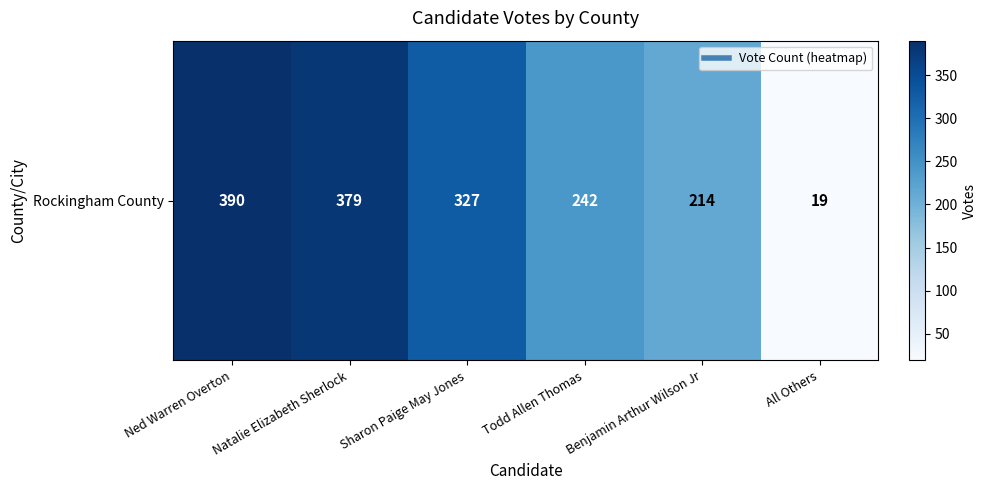

What is the change in value from Sharon Paige May Jones to All Others?

-308